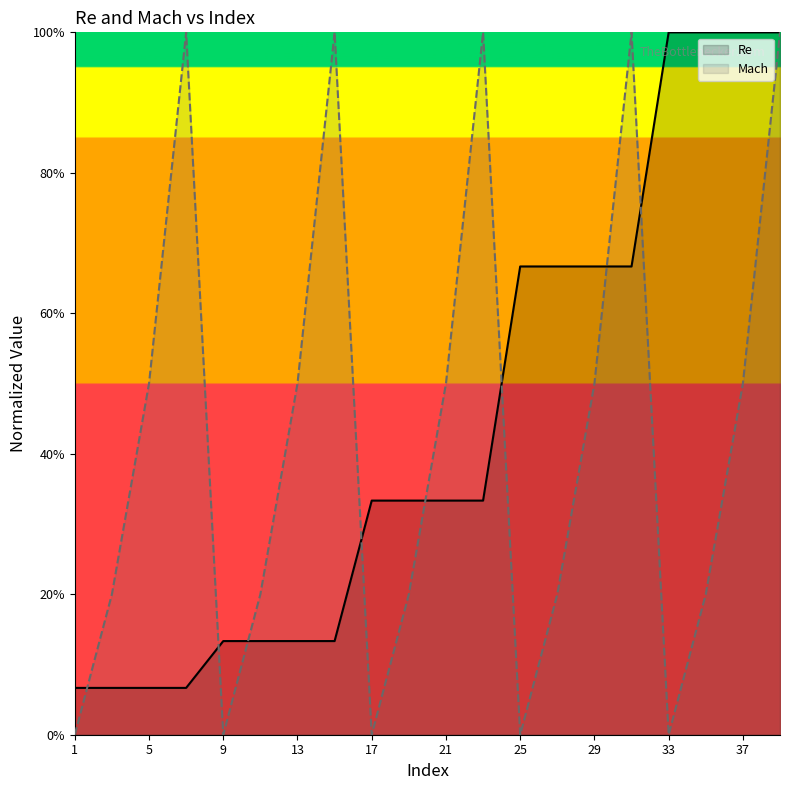

What are all the series names shown in the legend?

Re, Mach